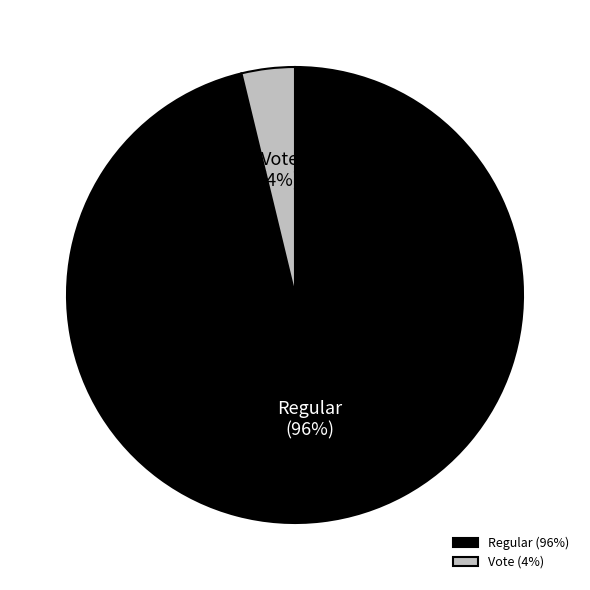

To the nearest percent, what percentage of the pie is Regular?

96%